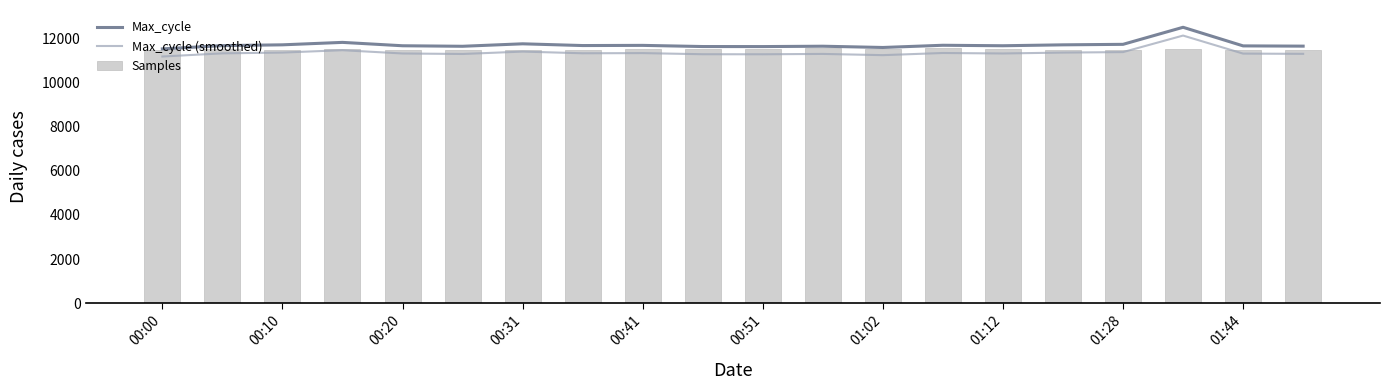

Reading left to right, extract all data points from this chart.

Max_cycle: 11522.8	11670.7	11706.8	11817.6	11664.6	11640.9	11753.1	11674.0	11682.0	11629.5	11627.5	11643.9	11586.8	11686.9	11664.9	11706.2	11729.2	12501.9	11658.7	11647.4
Max_cycle (smoothed): 11177.1	11320.5	11355.6	11463.1	11314.6	11291.7	11400.5	11323.8	11331.5	11280.6	11278.7	11294.6	11239.1	11336.3	11315.0	11355.1	11377.3	12126.9	11308.9	11298.0
Samples: 11484.9	11502.5	11489.4	11514.9	11493.6	11494.0	11470.1	11461.2	11528.5	11529.3	11537.7	11552.4	11533.2	11545.5	11522.6	11478.6	11474.9	11520.5	11468.9	11468.6